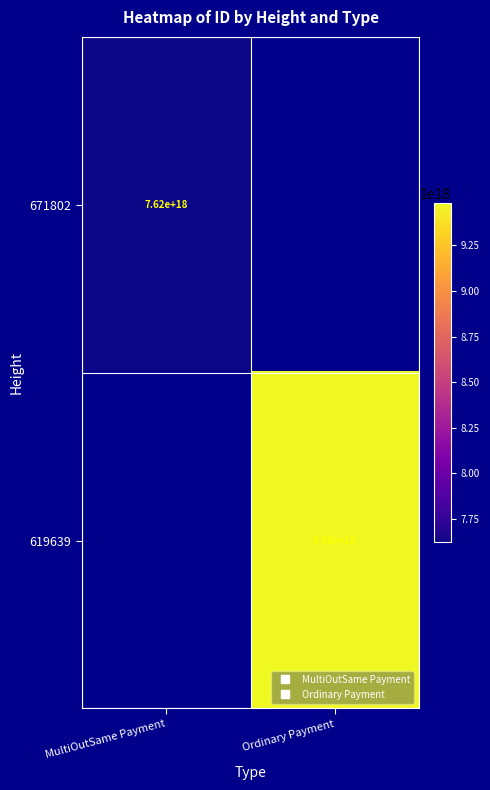

What is the minimum value shown in the chart?

7621083078130398208.0